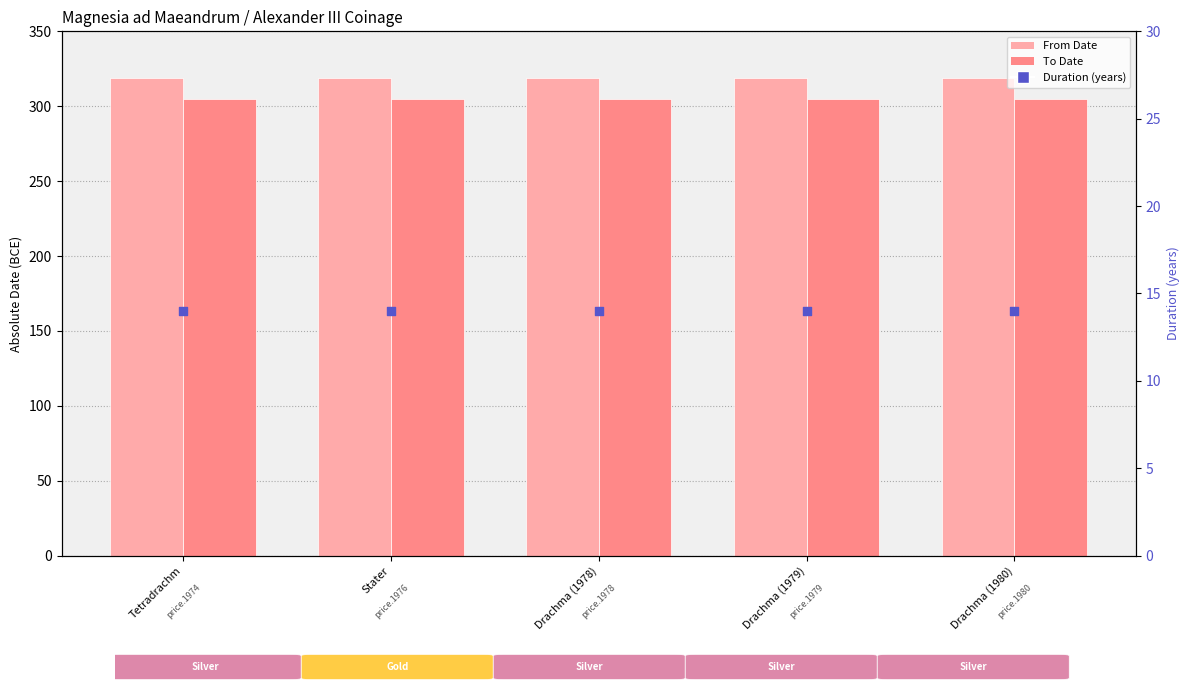

Which series has the largest Y range (max minus min)?

From Date